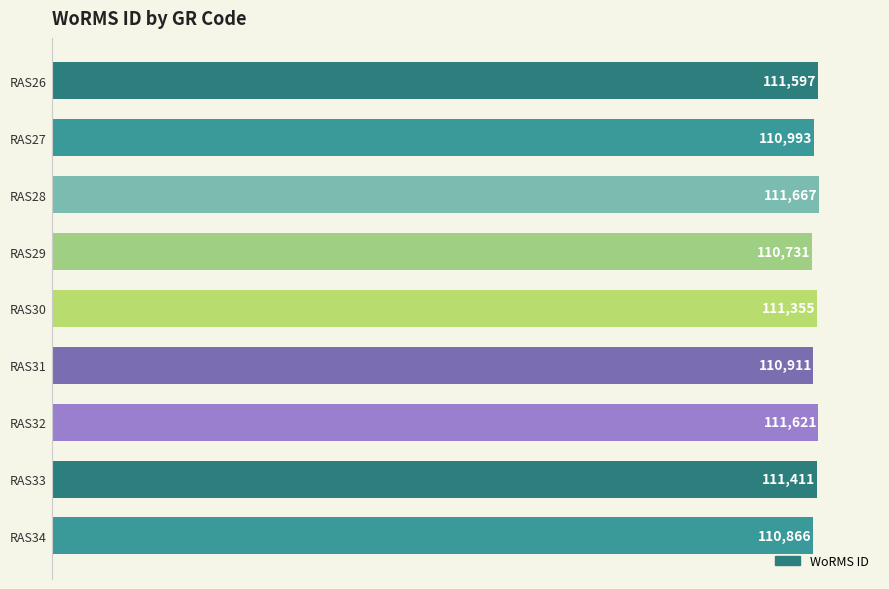

Count the number of data series in this chart.

1